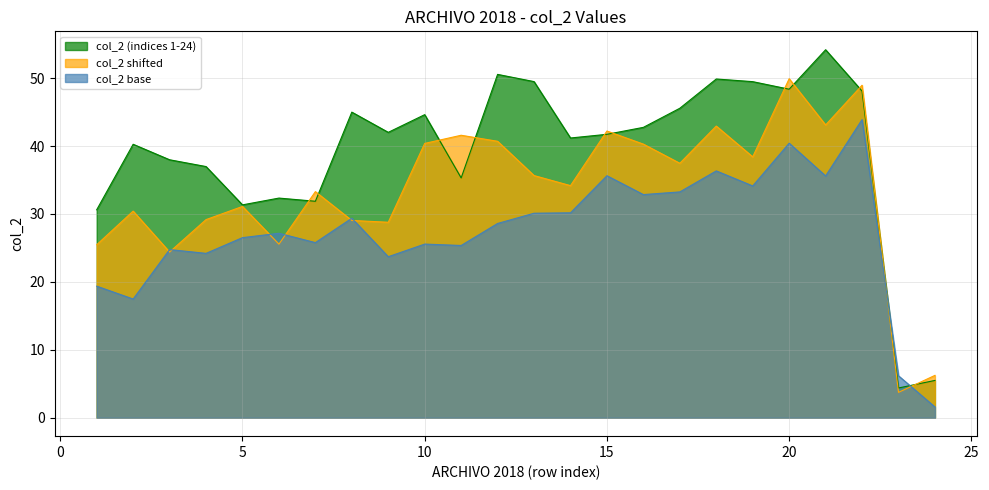

What is the total value across all series at 5?

89.0